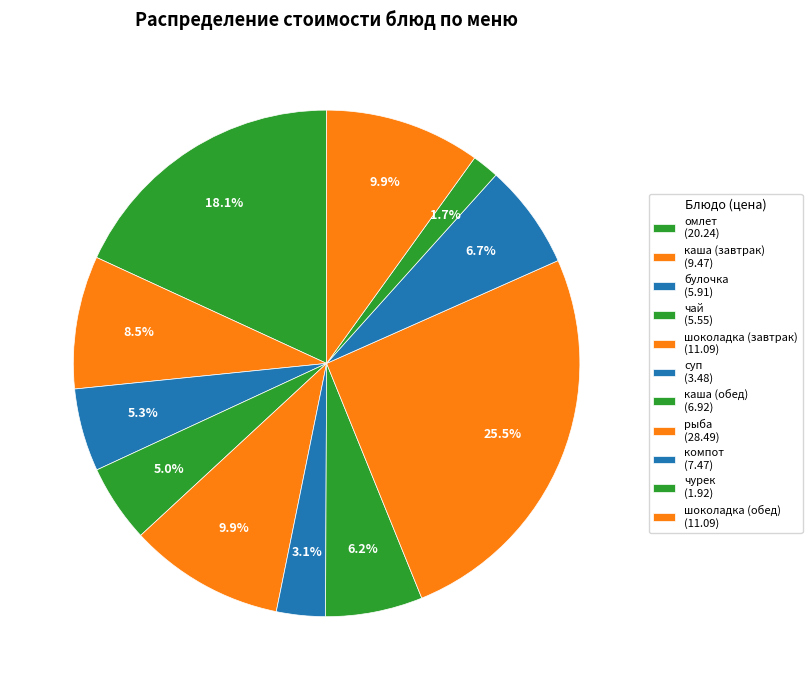

Count the number of slices in the pie.

11